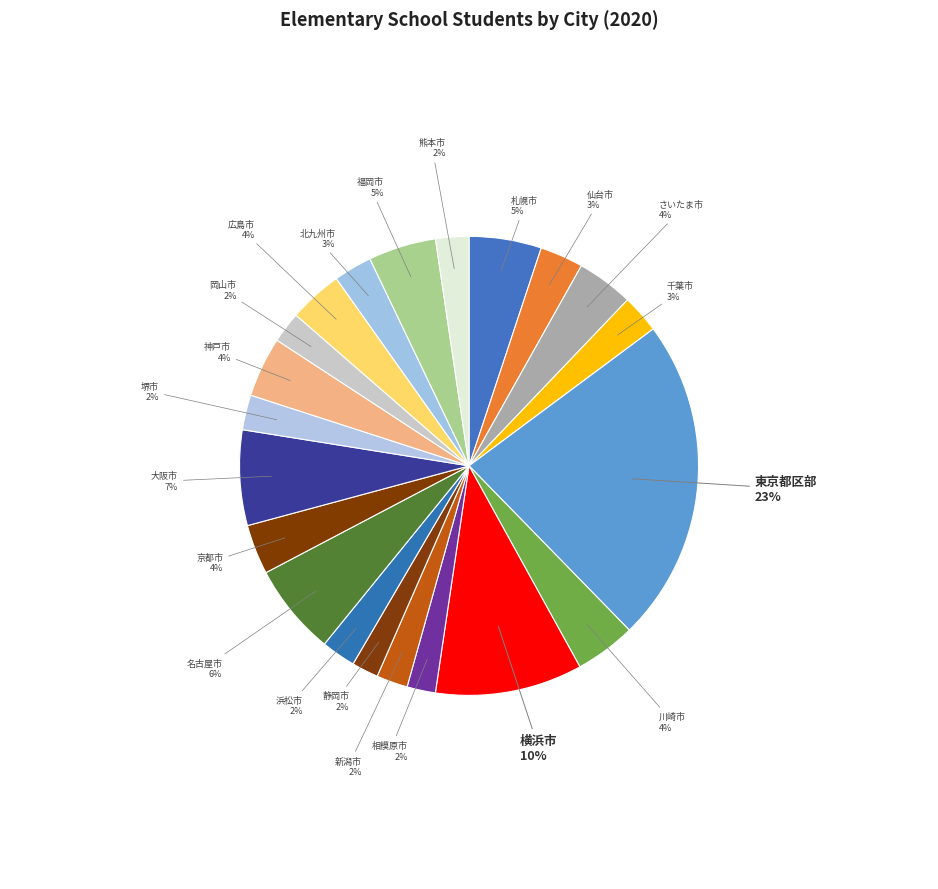

Combined, do 広島市 and 仙台市 account for over 50%?

No